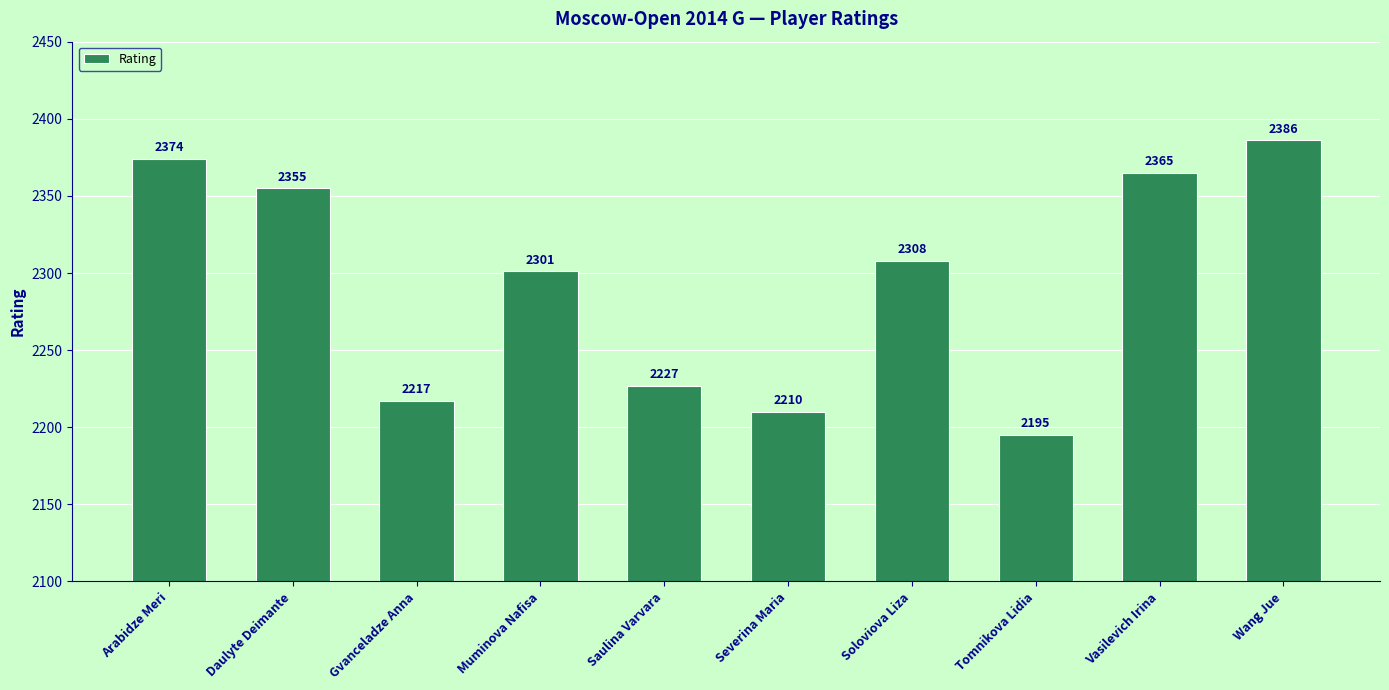

What is the difference between the second highest and minimum values?

179